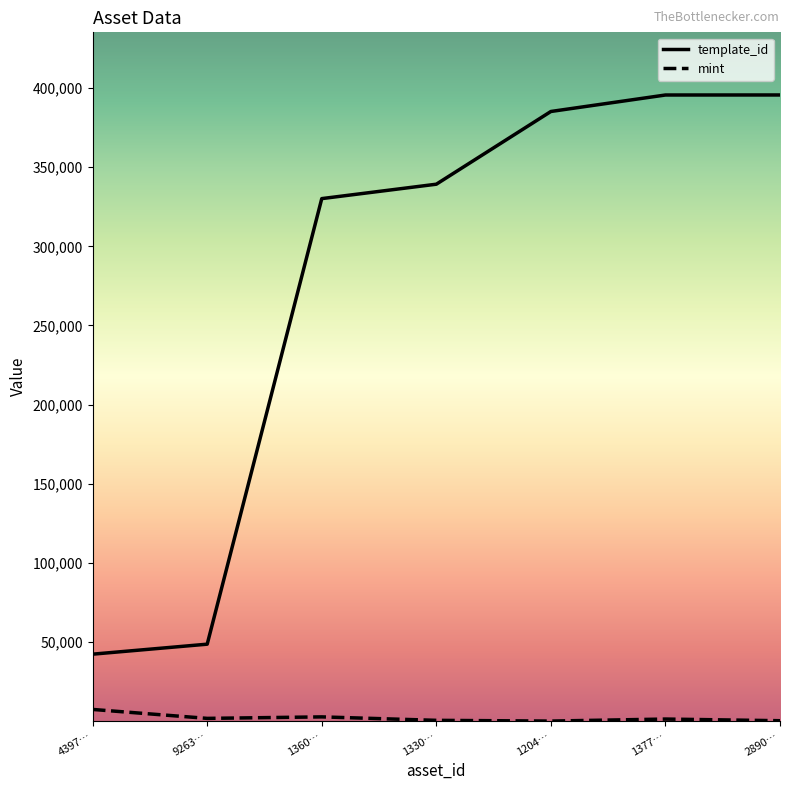

What is the approximate value of mint at 1330…?

627